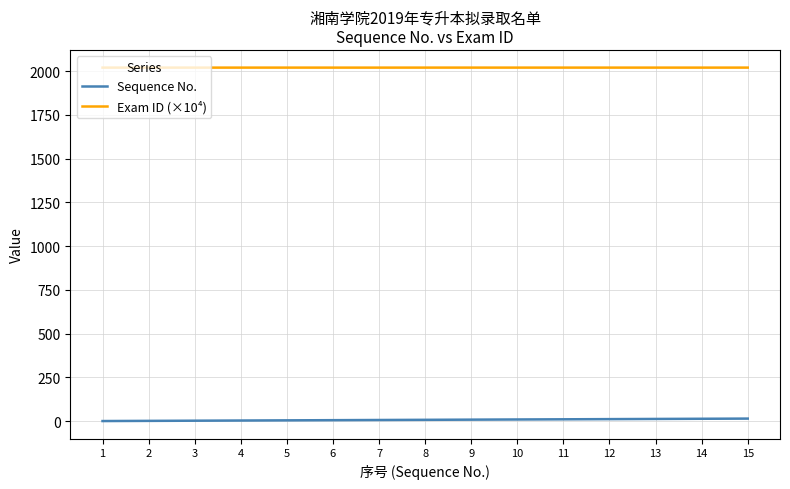

What is the minimum value shown in the chart?

1.0